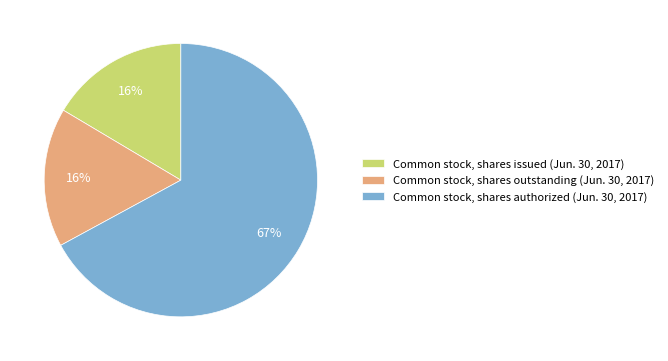

What is the largest slice in the pie chart?

Common stock, shares authorized (Jun. 30, 2017)